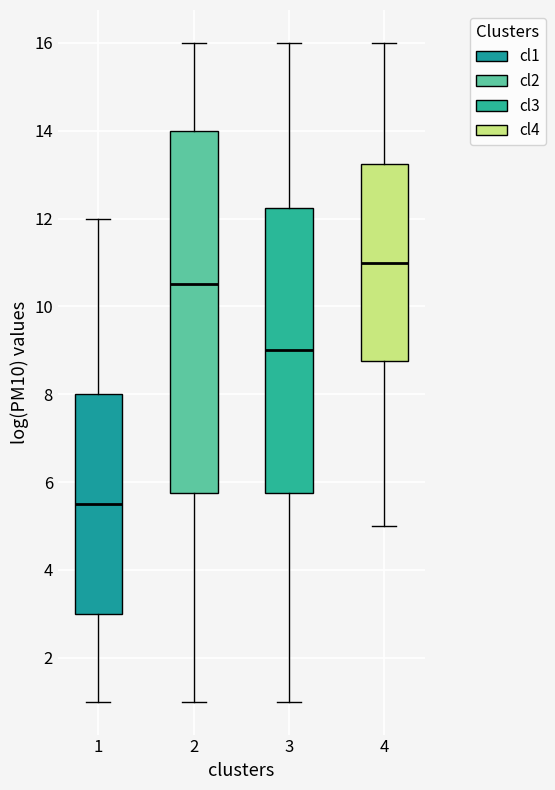

Reading left to right, read every box against the y-axis: the position of its median line, the range the box covers, and the ends of its whiskers. The values are not printed on the chart, so give them approximately, as read against the axis.

1: median 5.6, box 3.0 to 8.0, whiskers 1.0 to 12.0
2: median 10.6, box 5.8 to 14.0, whiskers 1.0 to 16.0
3: median 9.0, box 5.8 to 12.2, whiskers 1.0 to 16.0
4: median 11.0, box 8.8 to 13.2, whiskers 5.0 to 16.0